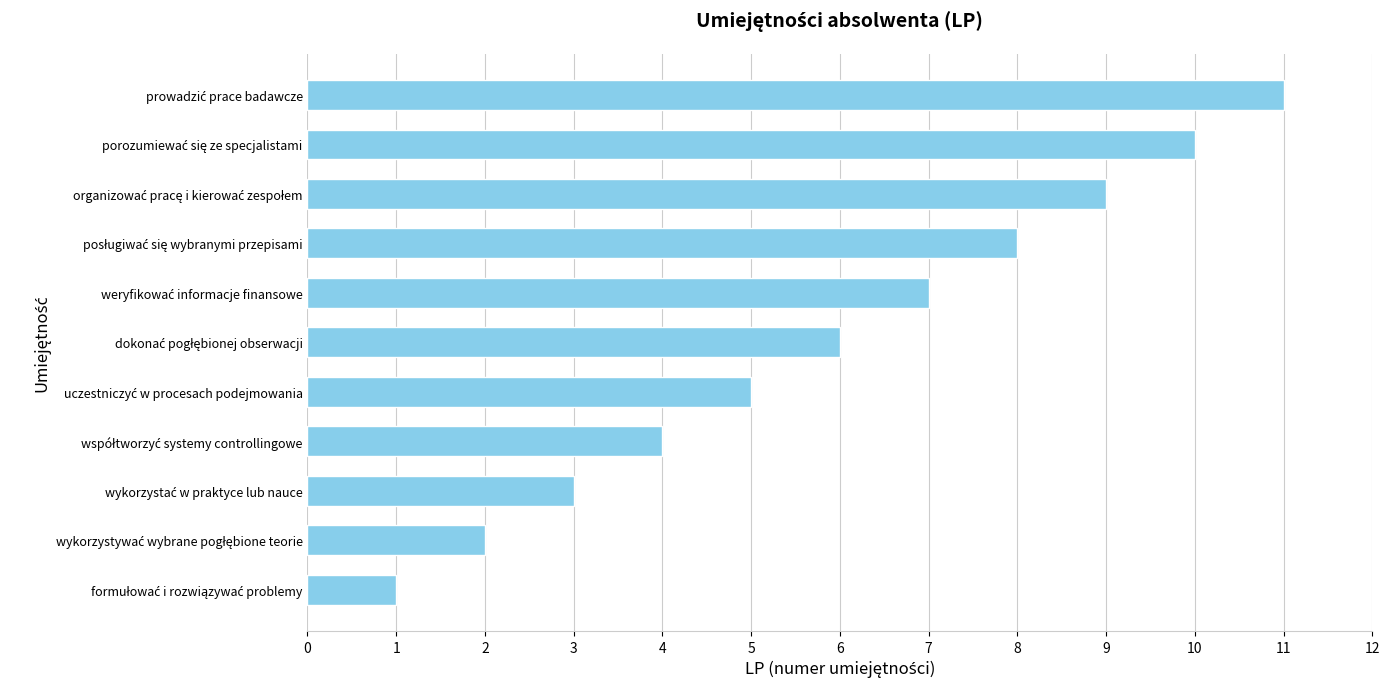

What is the difference between the maximum and minimum values?

10